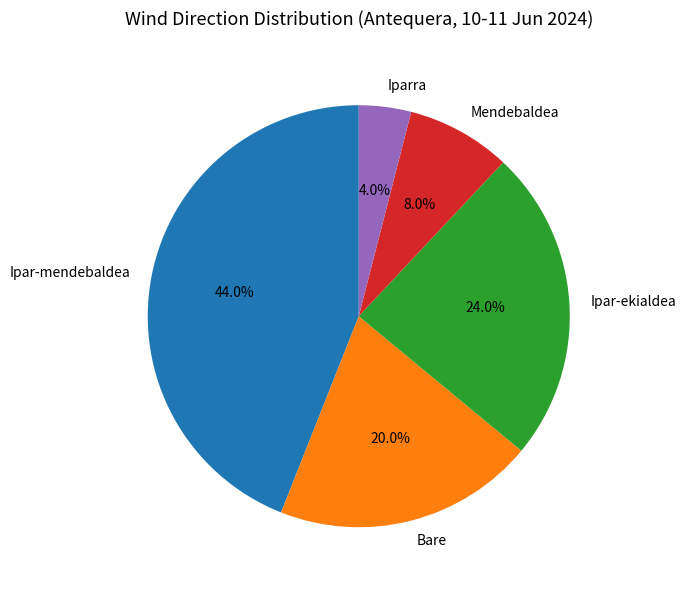

Between Mendebaldea and Bare, which is larger?

Bare